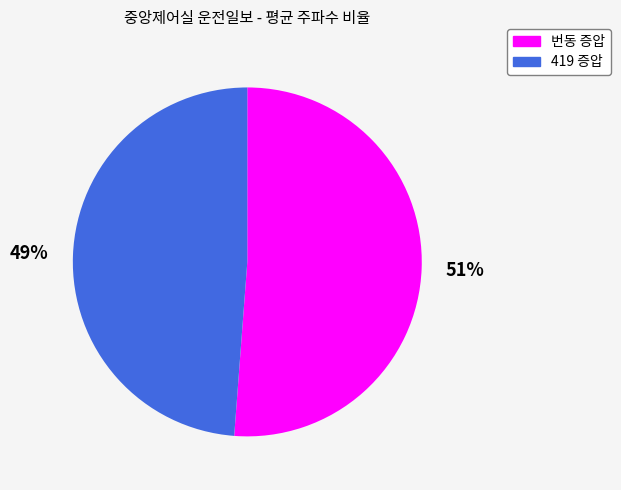

What percentage is the 419 증압 slice, to the nearest percent?

49%